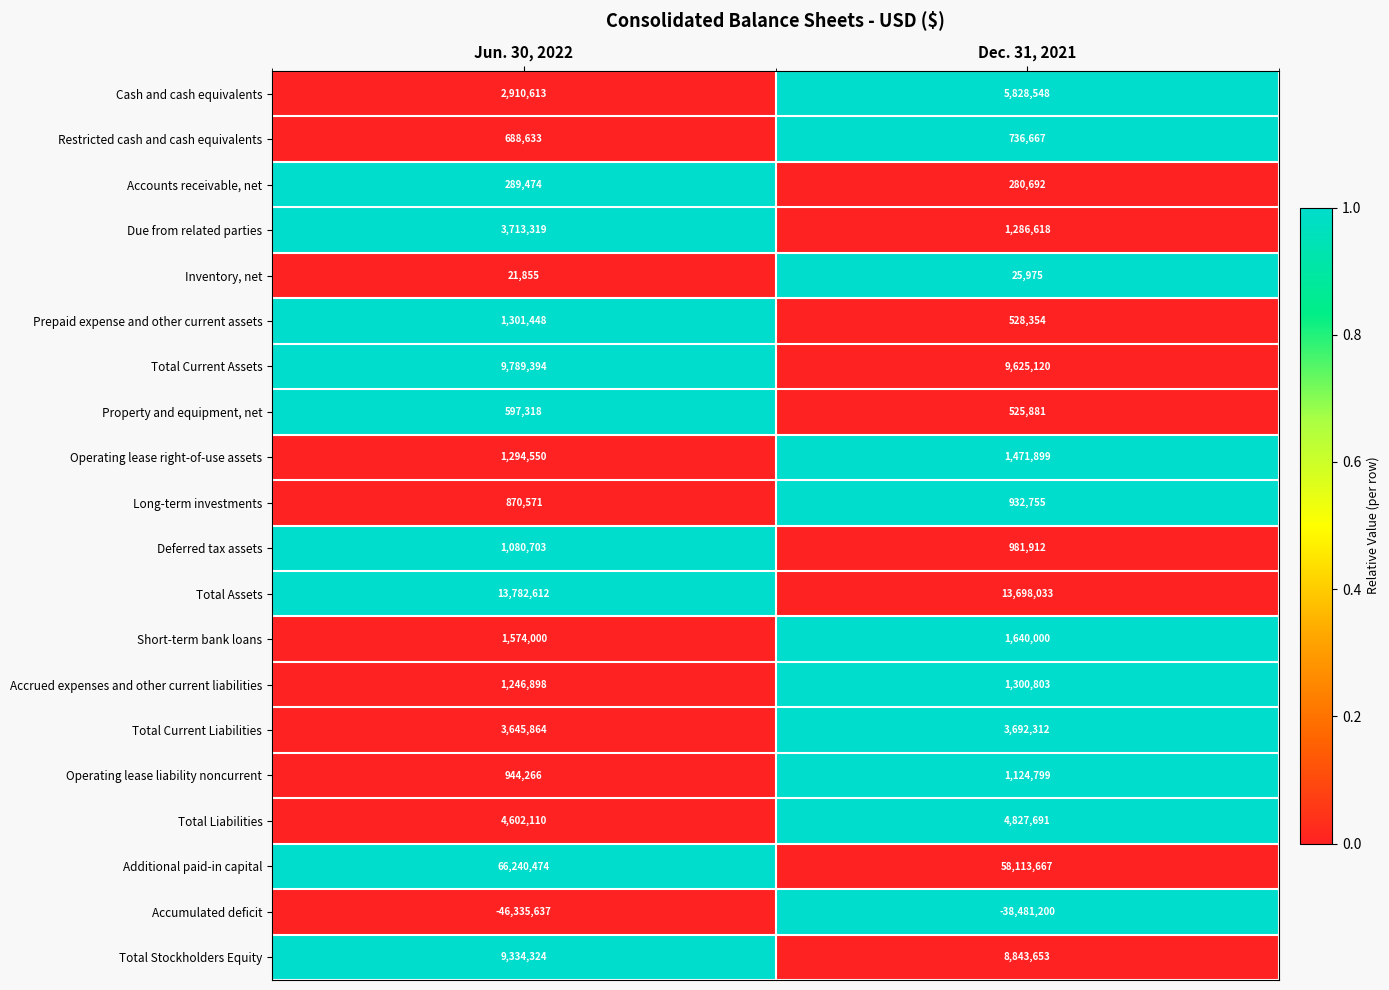

What is the difference between the Cash and cash equivalents values at Jun. 30, 2022 and Dec. 31, 2021?

2917935